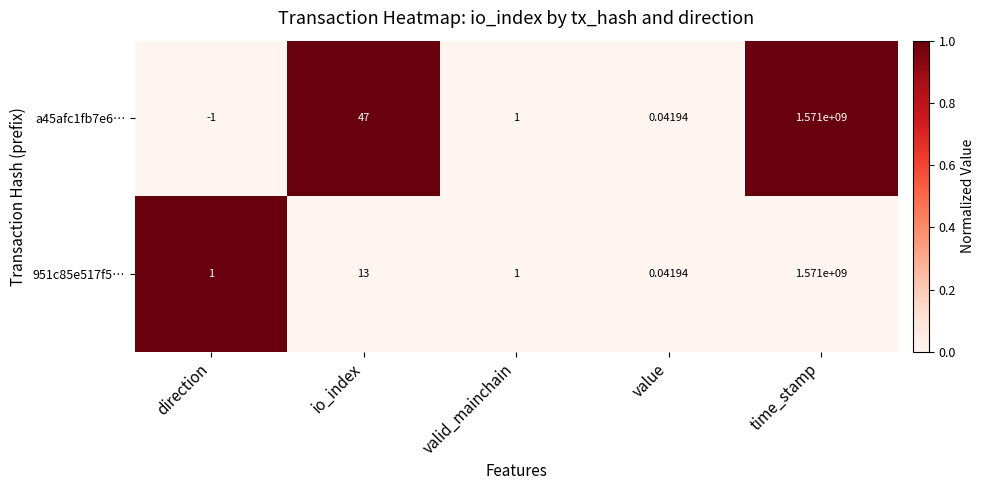

At which category does the chart reach its minimum across all series?

direction